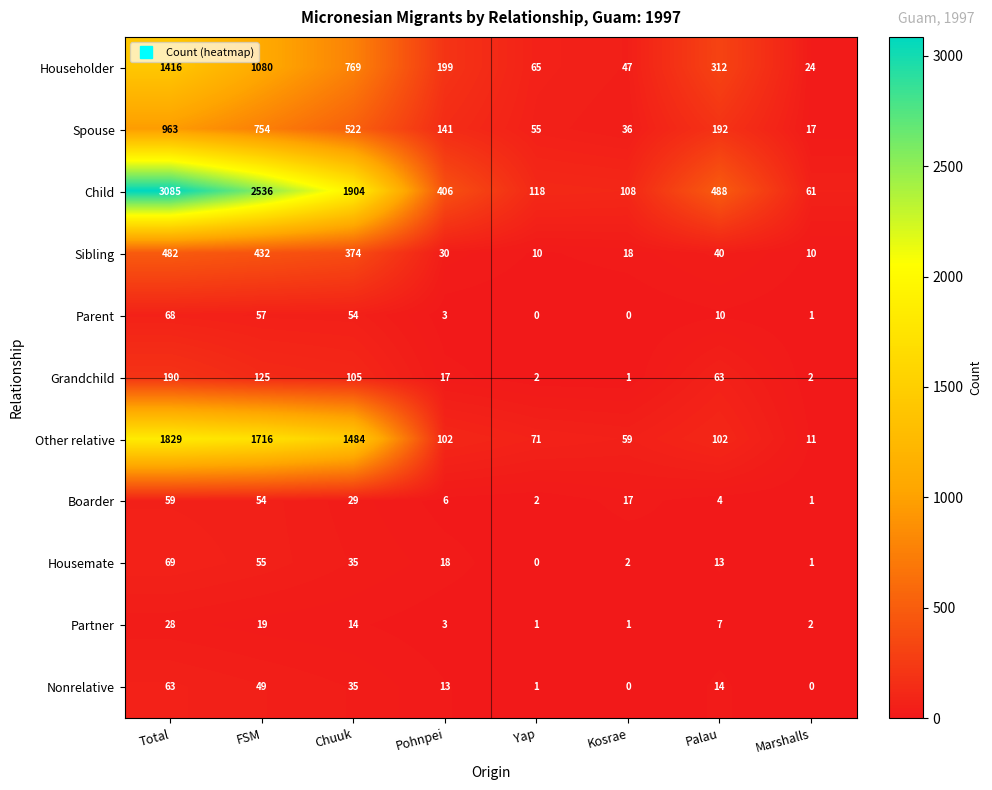

Which label corresponds to the largest value in the chart?

Total